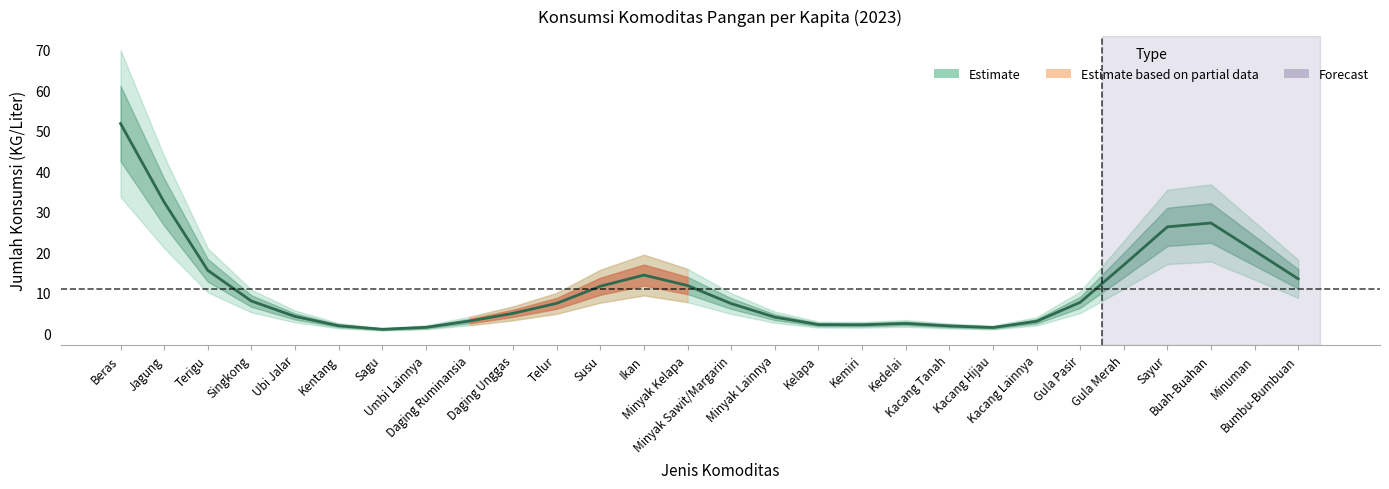

How many distinct data groups are displayed?

1